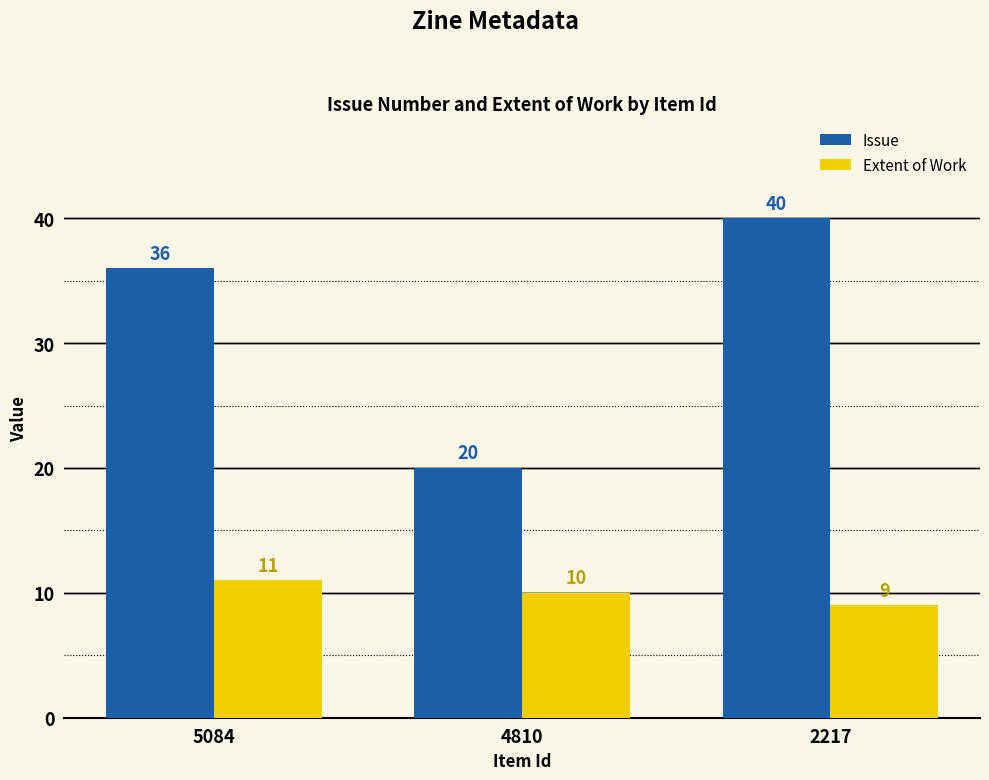

What is the value of the Extent of Work bar at the 2nd from the left?

10